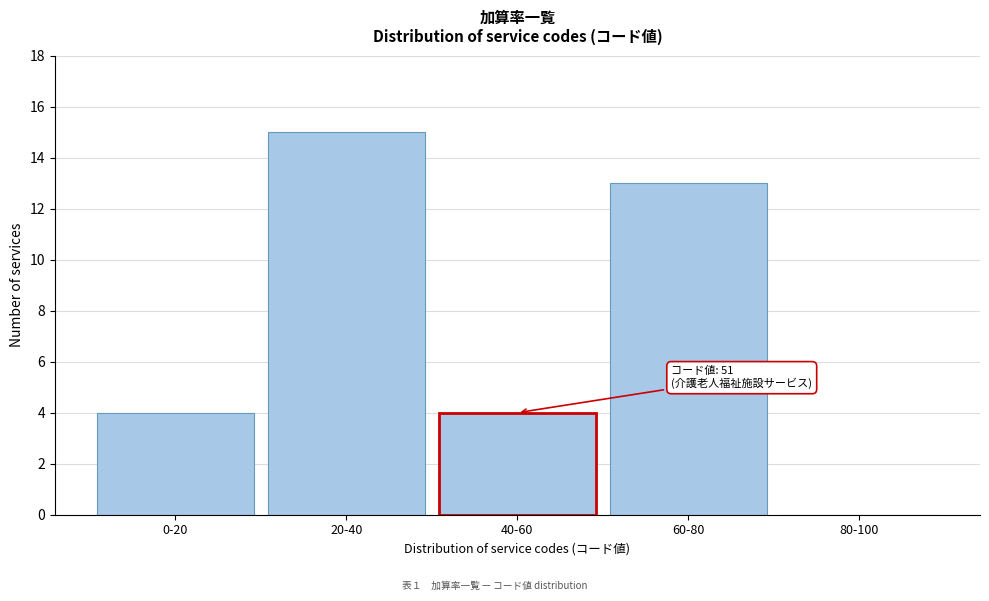

Reading right to left, list all the values displayed in this chart.

80-100=0	60-80=13	40-60=4	20-40=15	0-20=4